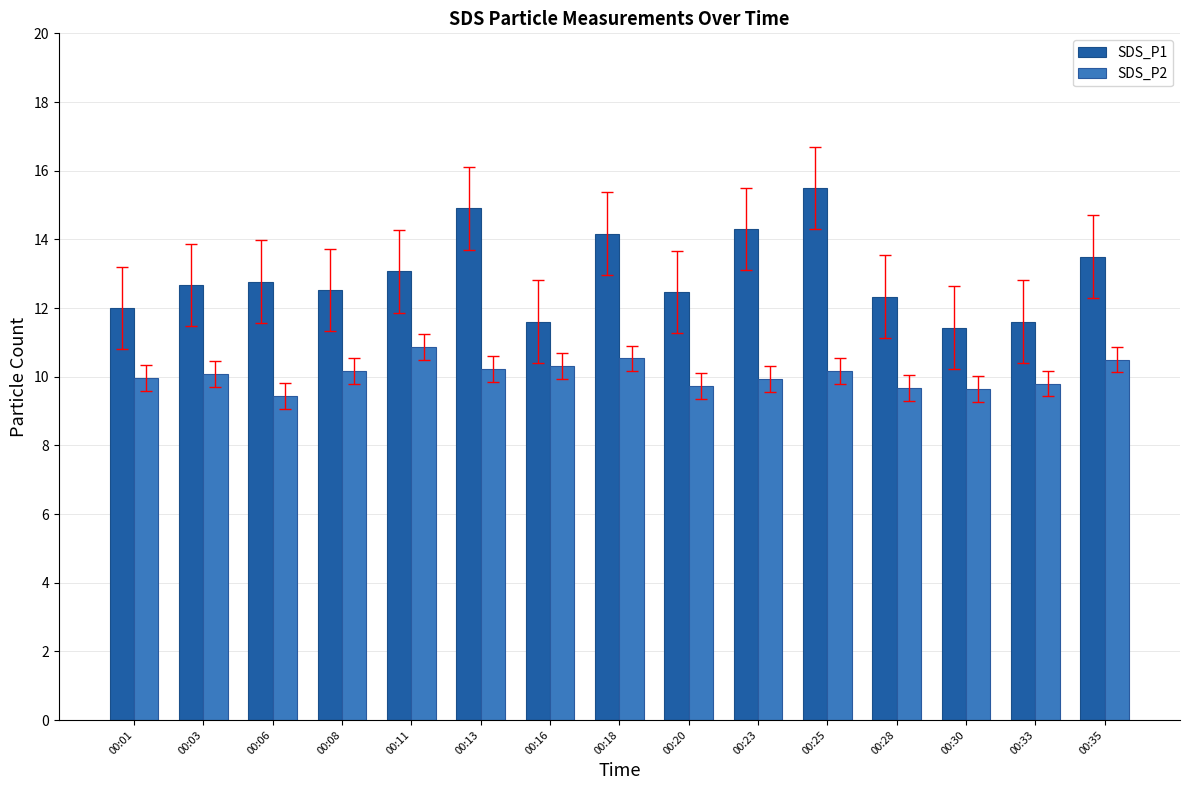

The value of SDS_P1 at 00:03 is 12.7. True or false?

True